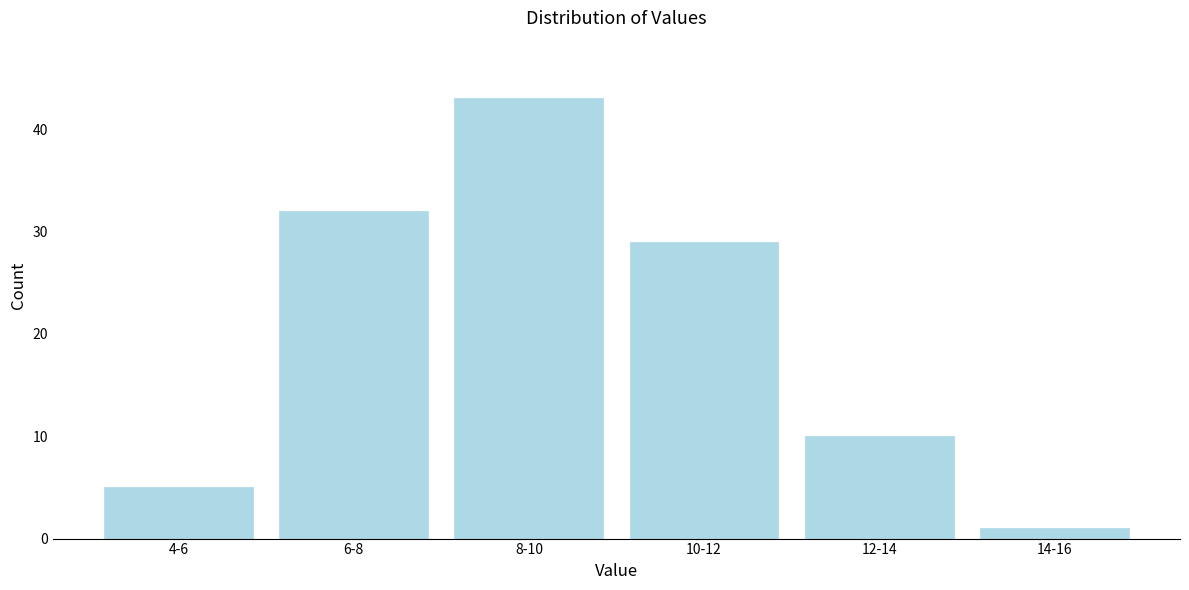

Reading right to left, transcribe all the data shown in this chart.

14-16=1	12-14=10	10-12=29	8-10=43	6-8=32	4-6=5